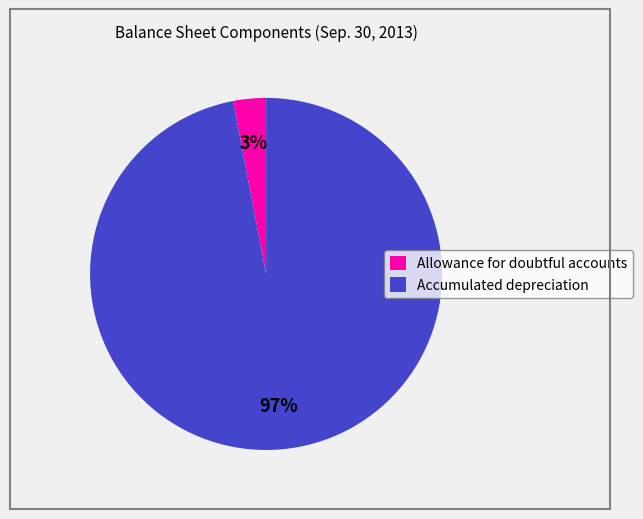

Between Allowance for doubtful accounts and Accumulated depreciation, which is larger?

Accumulated depreciation